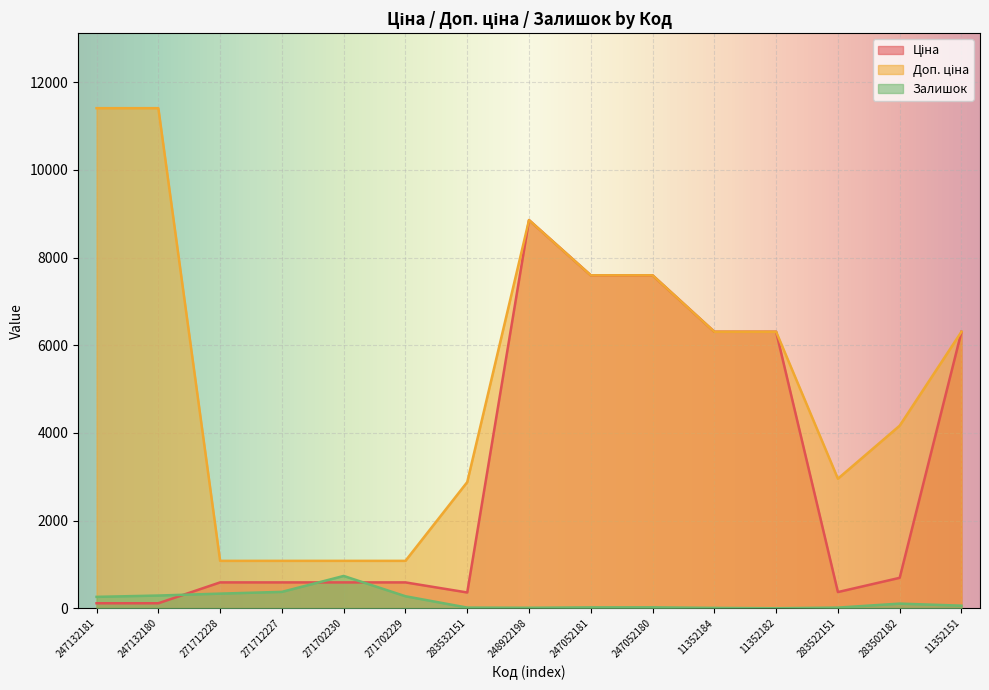

Reading left to right, transcribe all the data shown in this chart.

Ціна: 114.1	114.1	589.9	589.9	589.9	589.9	359.9	8856.7	7596.5	7596.5	6308.8	6308.8	369.5	694.3	6308.8
Доп. ціна: 11410.0	11410.0	1081.7	1081.7	1081.7	1081.7	2878.8	8856.7	7596.5	7596.5	6308.8	6308.8	2955.8	4165.6	6308.8
Залишок: 260.0	290.0	334.0	374.0	737.0	274.0	15.0	11.0	20.0	21.0	8.0	0.0	15.0	106.0	59.0